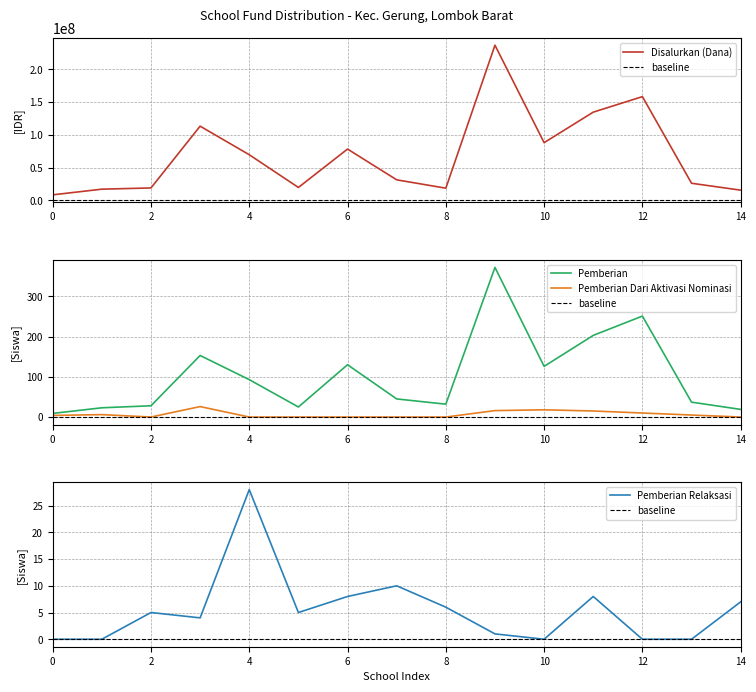

The value of Disalurkan (Dana) at SMP ISLAM DARUNNADWAH is 54371189. True or false?

False